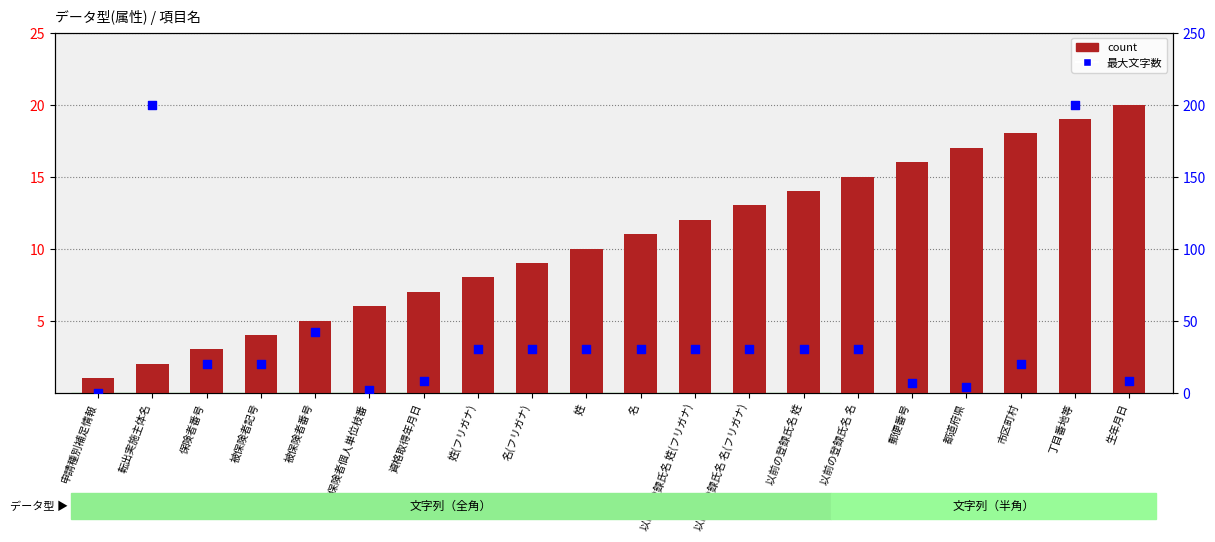

What is the total value across all series at 転出実施主体名?

202